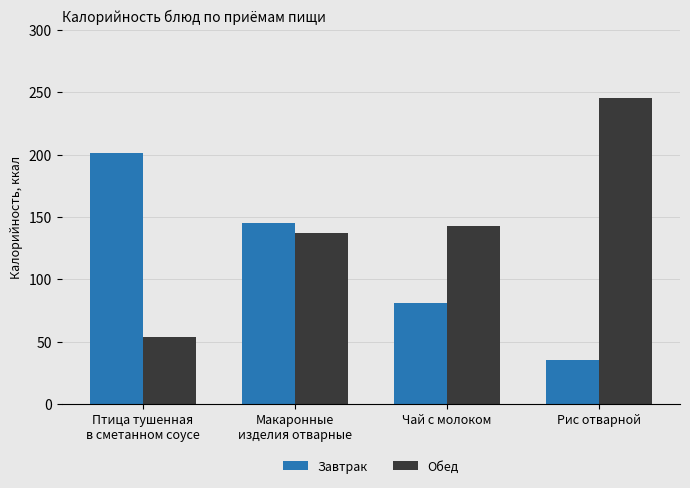

Is the value of Завтрак at Птица тушенная
в сметанном соусе greater than the value of Обед at Рис отварной?

No